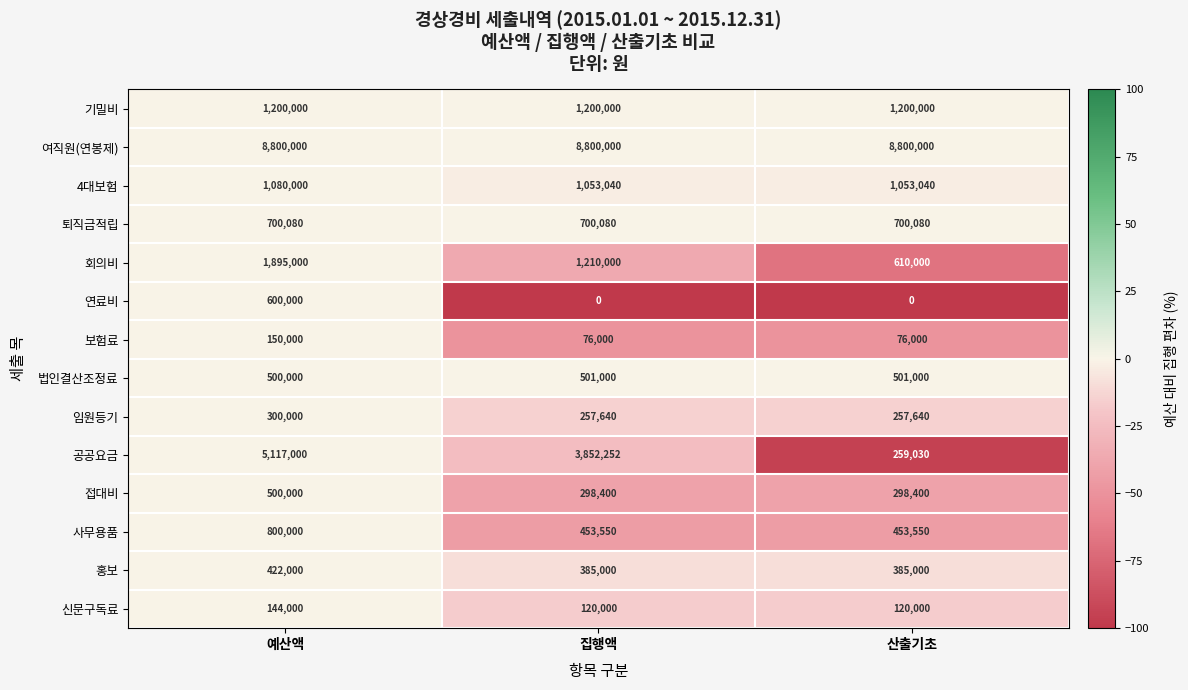

At which category is the sum across all series the highest?

예산액